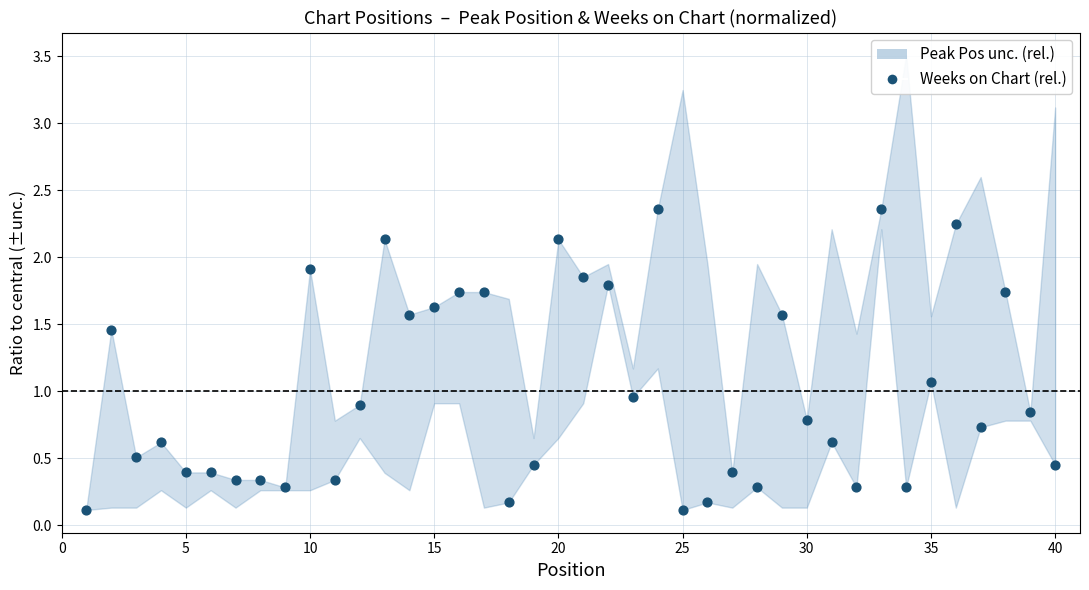

What is the range of X values (max minus min)?

39.0